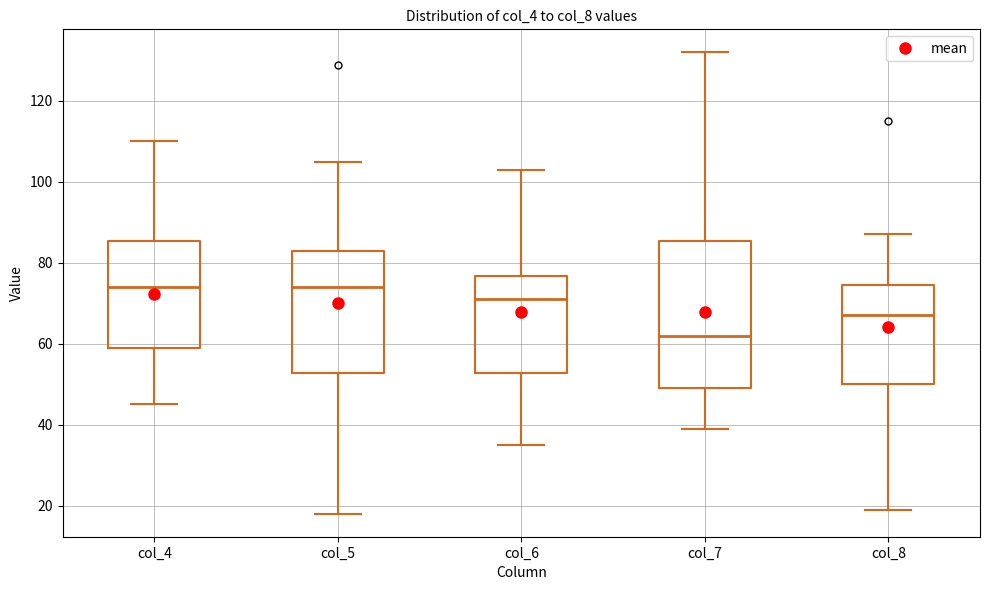

Which box's median line is the lowest?

col_7